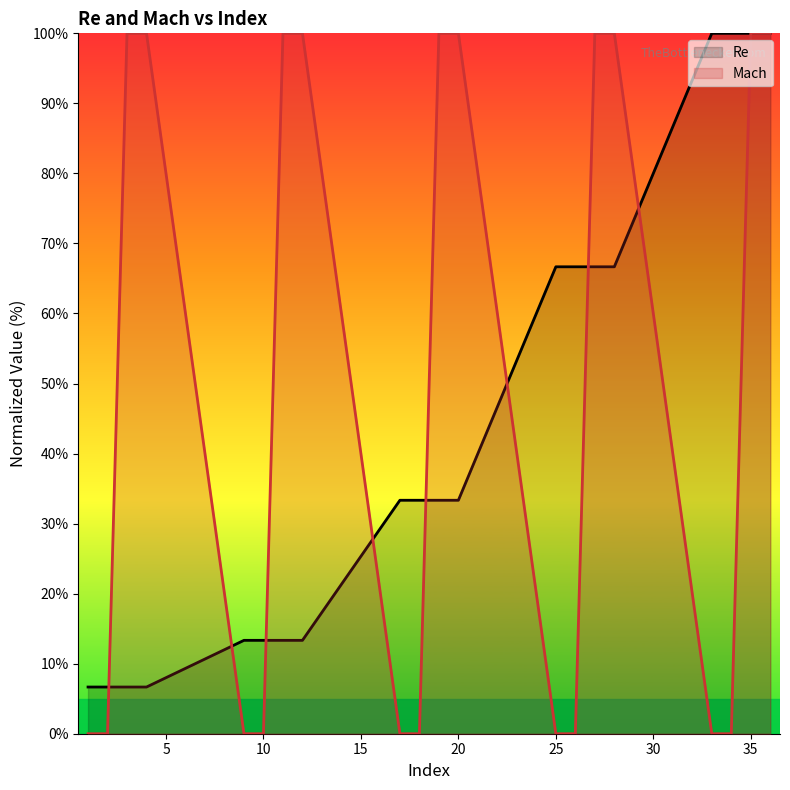

Is it true that Mach equals 139.7 at 35?

False